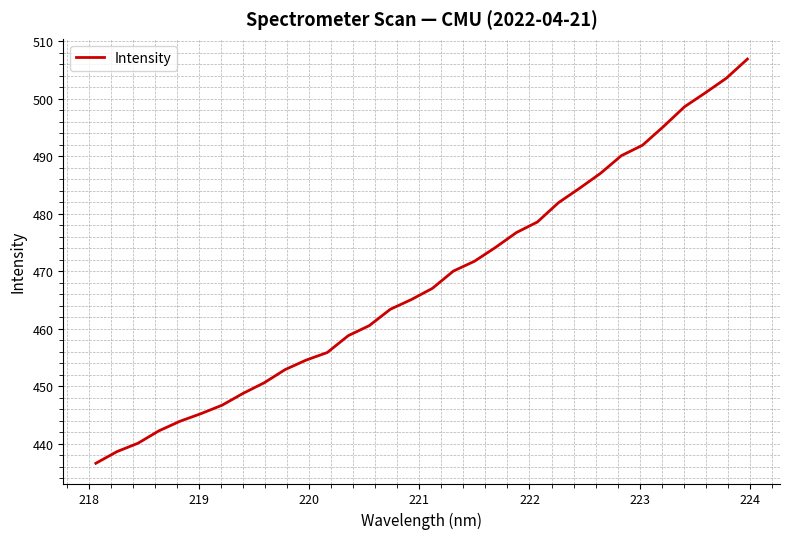

What is the difference between the maximum and minimum values?

70.4